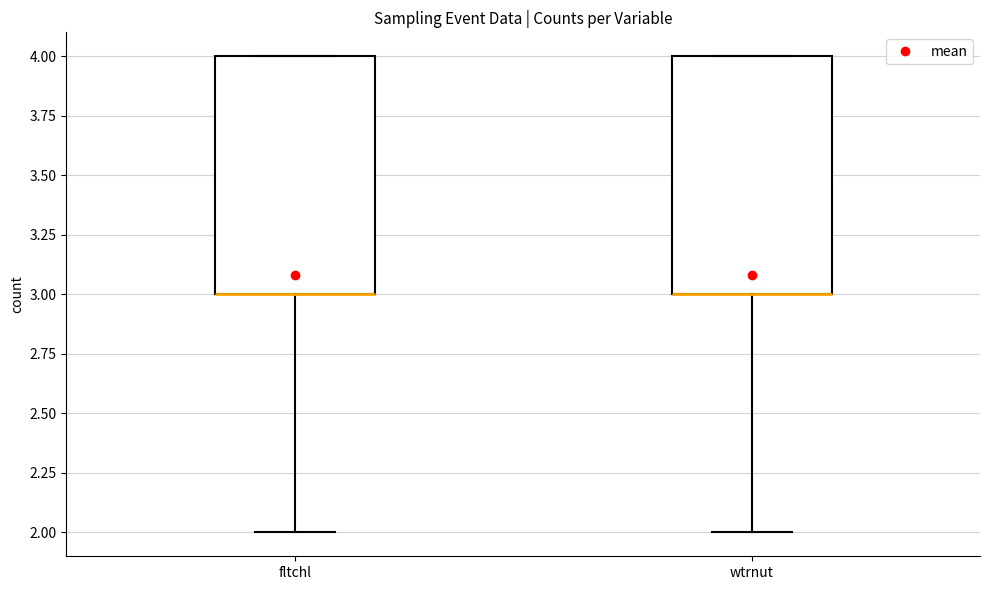

Where is the upper edge of the box for fltchl on the y-axis? The values are not printed on the chart, so give them approximately, as read against the axis.

4